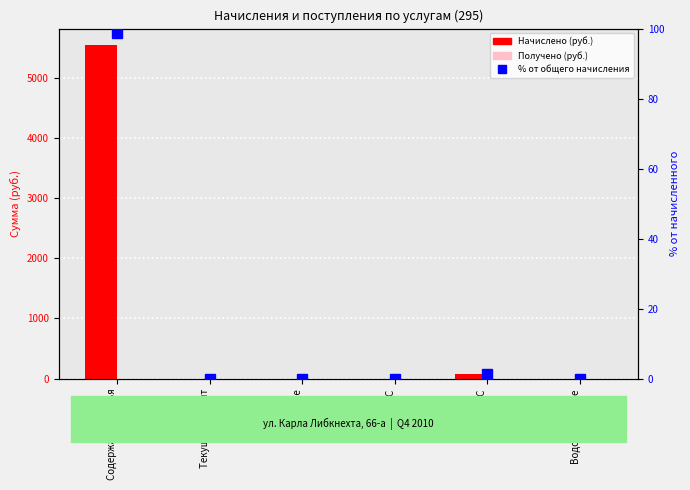

Reading left to right, extract all data points from this chart.

Начислено (руб.): 5539.1	0.0	0.0	0.0	73.3	0.0
Получено (руб.): 0.0	0.0	0.0	0.0	0.0	0.0
% от общего начисления: 98.7	0.0	0.0	0.0	1.3	0.0